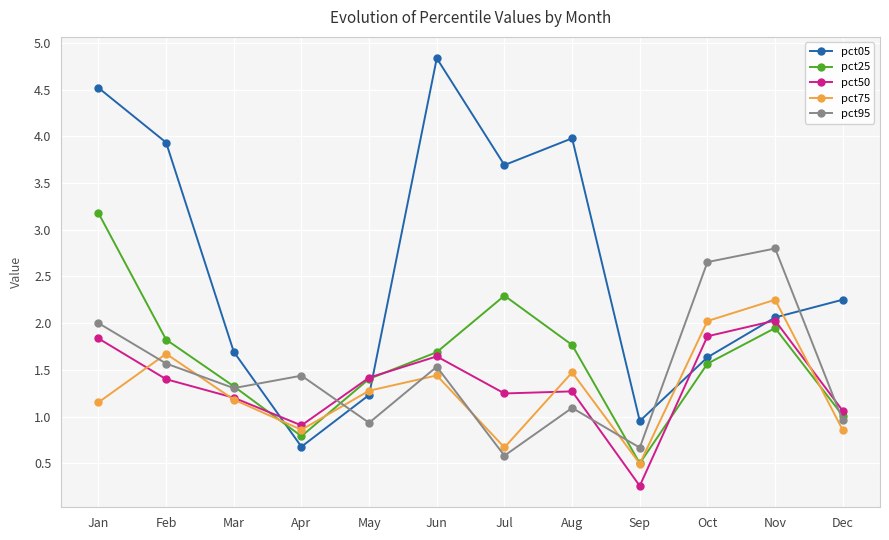

At which label does pct50 reach its peak?

Nov